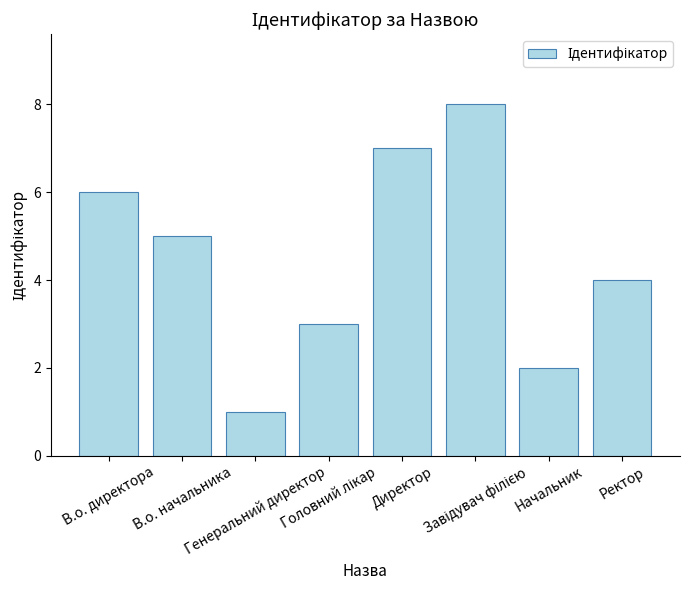

What is the difference between the values at В.о. начальника and Начальник?

3